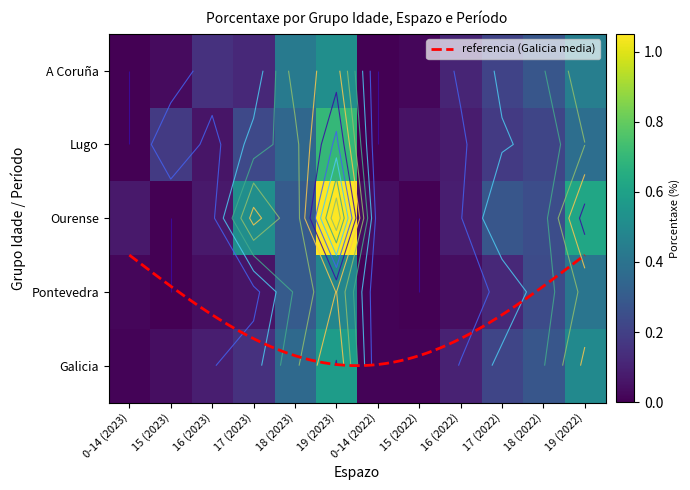

At which label does Ourense reach its peak?

19 (2023)